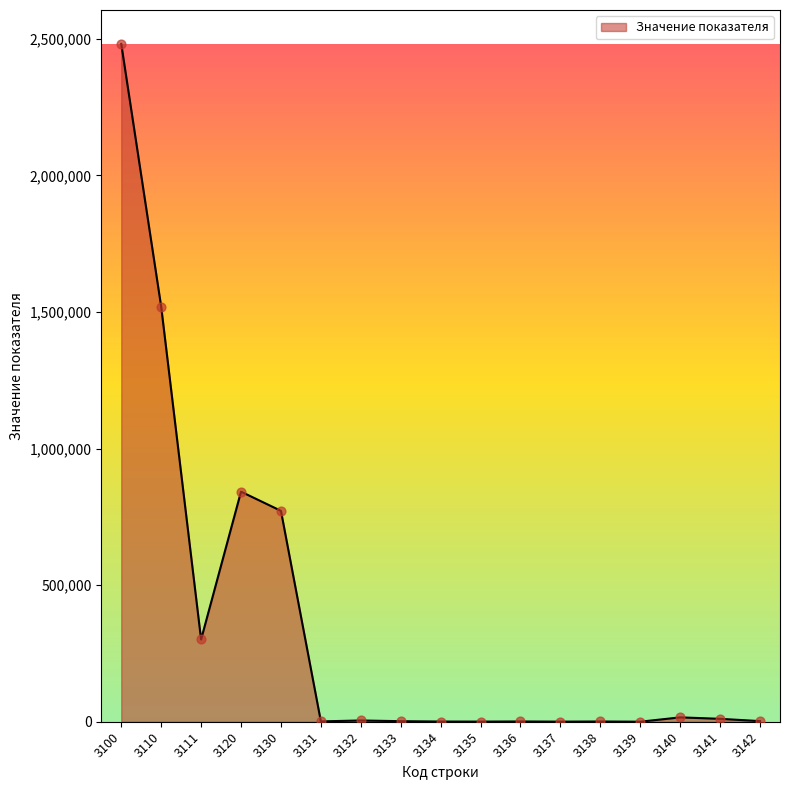

What is the greatest value displayed?

2481542